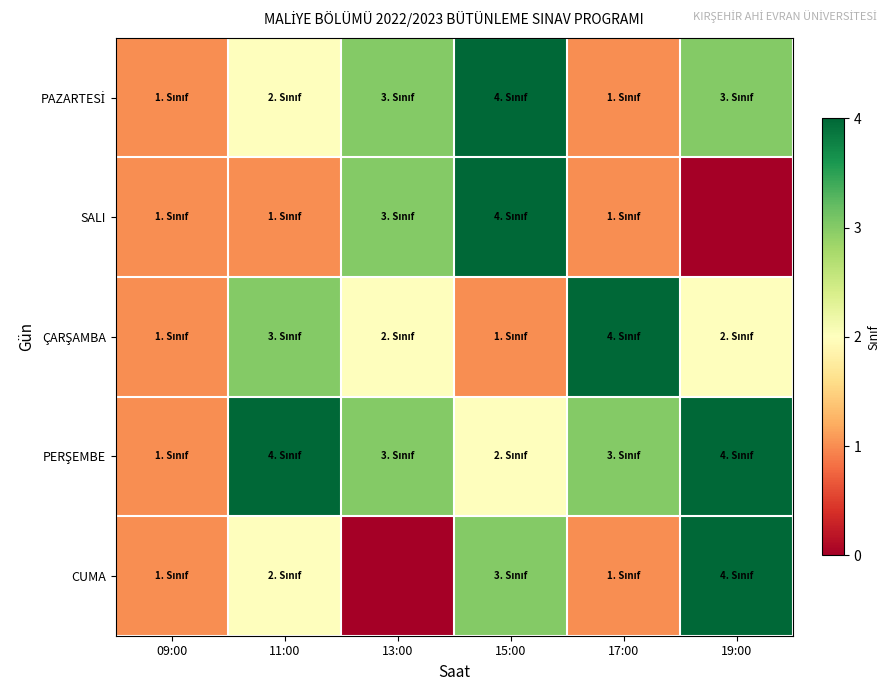

How many data points does each series have?

6